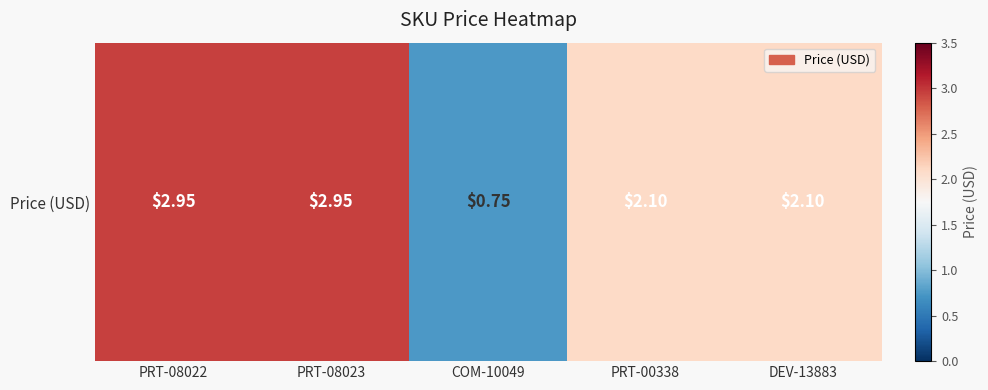

What is the average value?

2.2